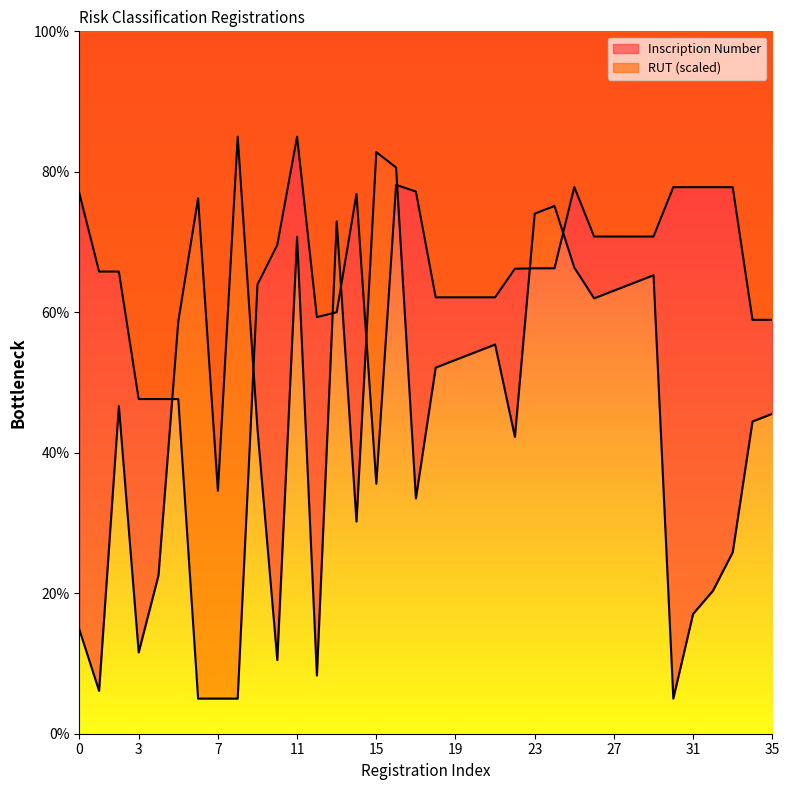

True or false: Inscription Number and RUT (scaled) intersect in this chart.

True